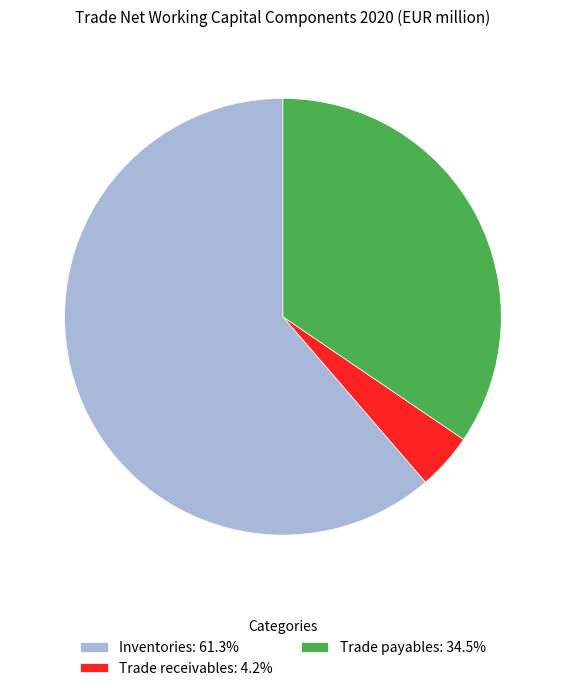

Rank the categories by value from highest to lowest.

Inventories, Trade payables, Trade receivables